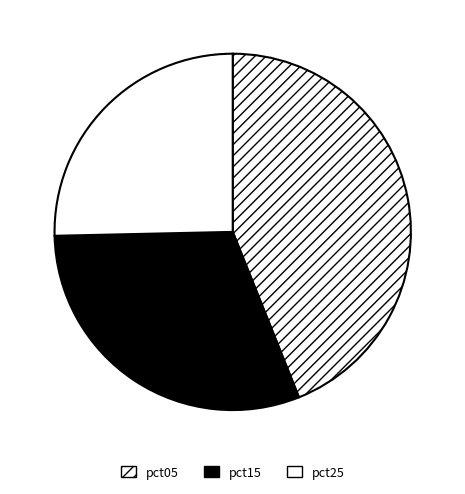

How many slices are in this pie chart?

3